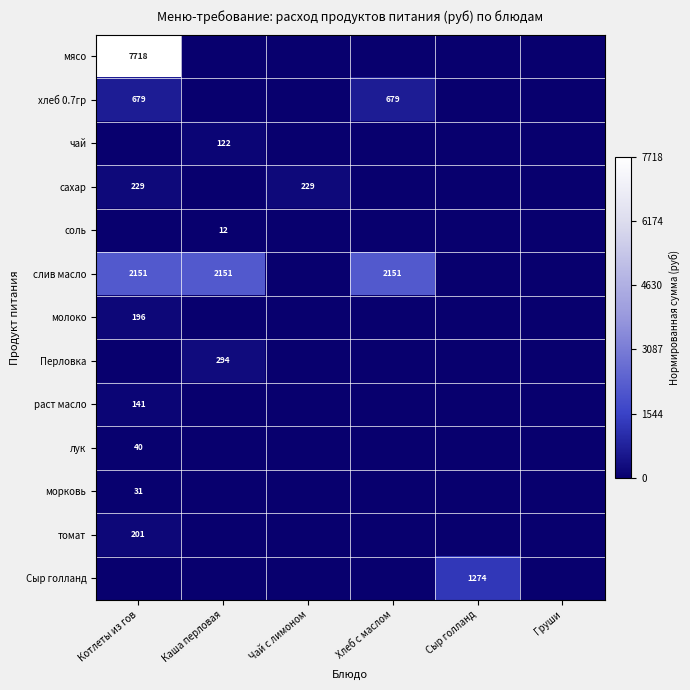

The value of сахар at Котлеты из гов is 229. True or false?

True